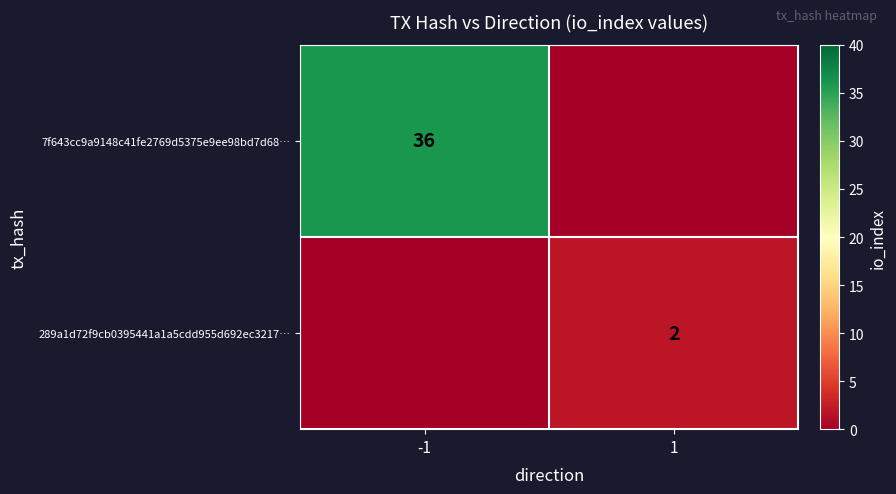

True or false: 289a1d72f9cb0395441a1a5cdd955d692ec3217… has a value of 1 at 1.

False